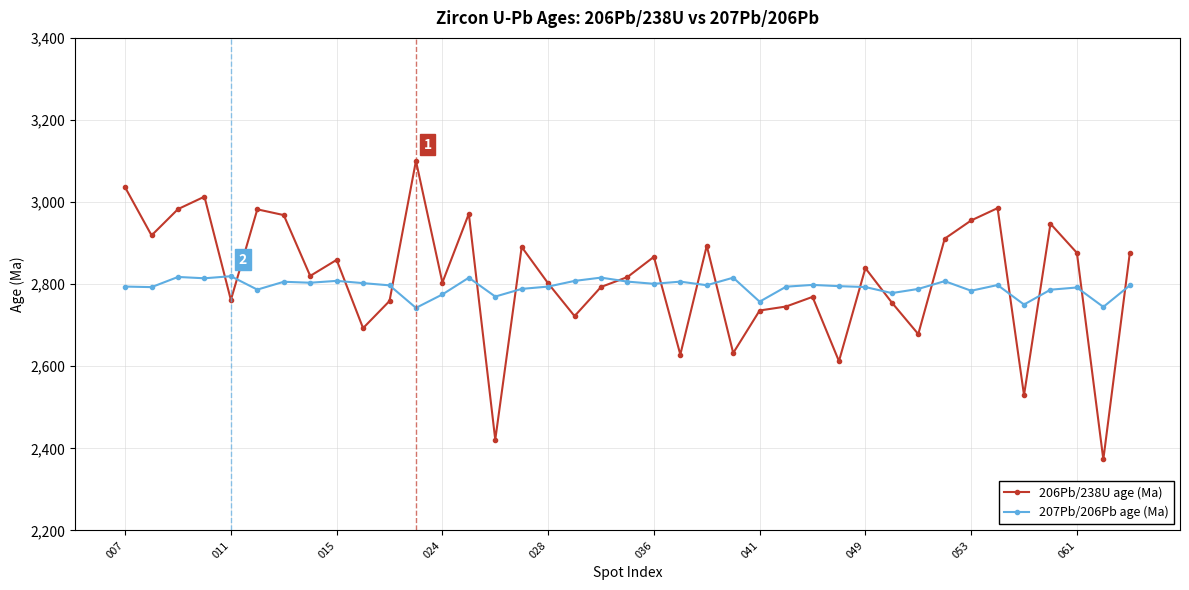

What is the value of the 206Pb/238U age (Ma) point at the 9th from the left?

2859.2